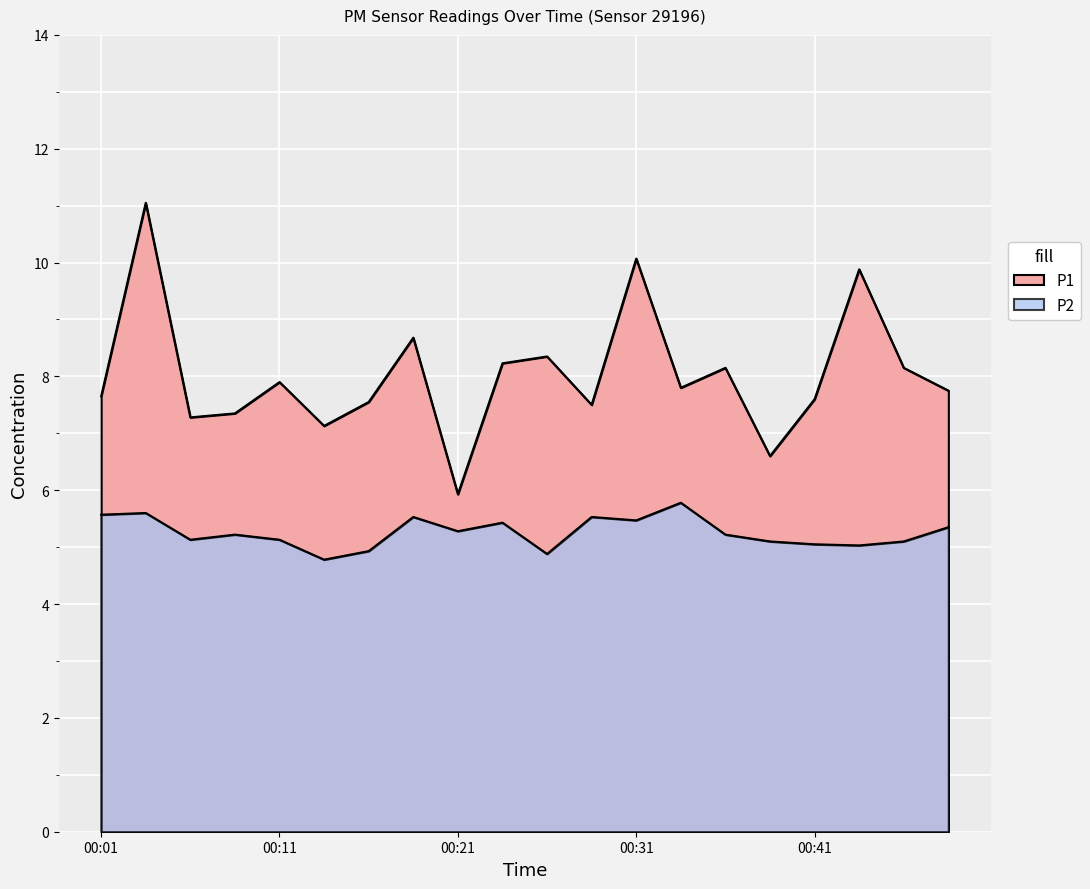

How many interior local valleys does the P2 series have?

6